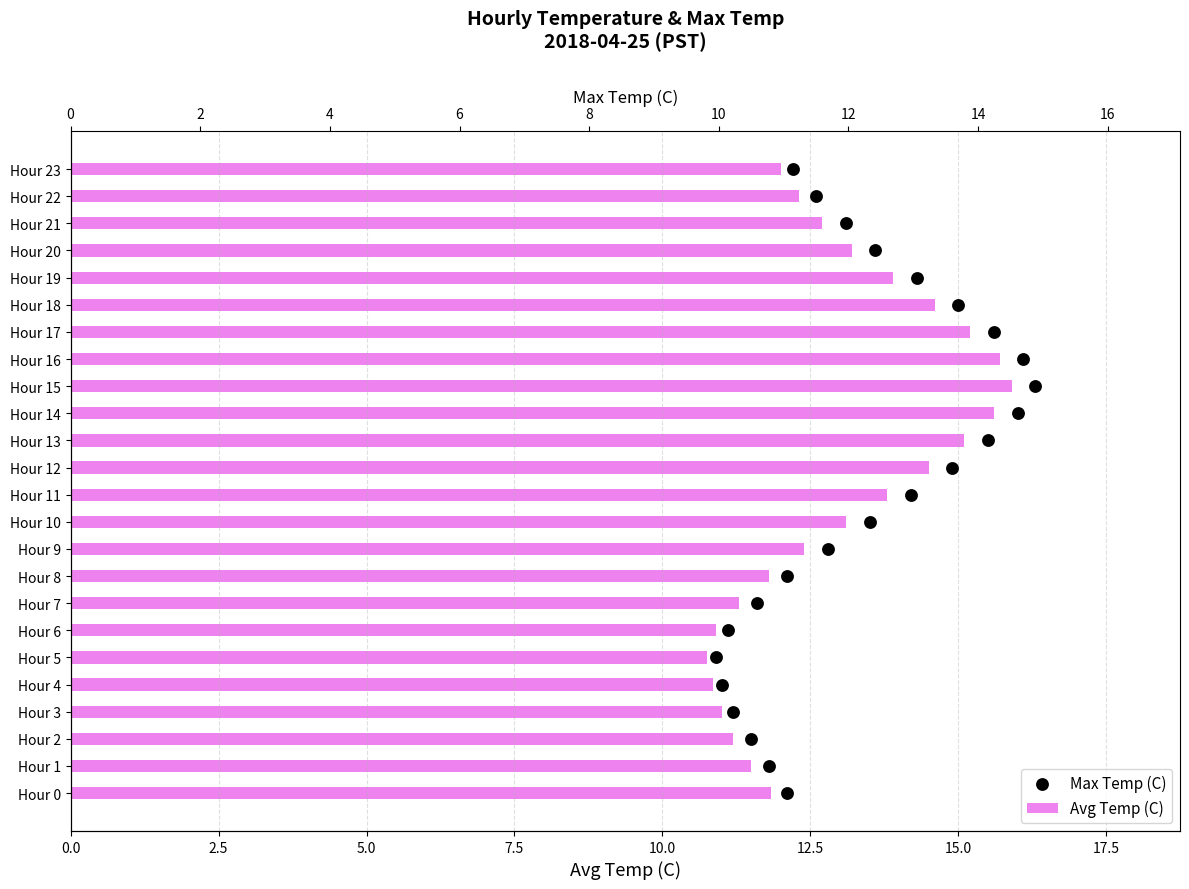

At how many categories does at least one series exceed 1?

24